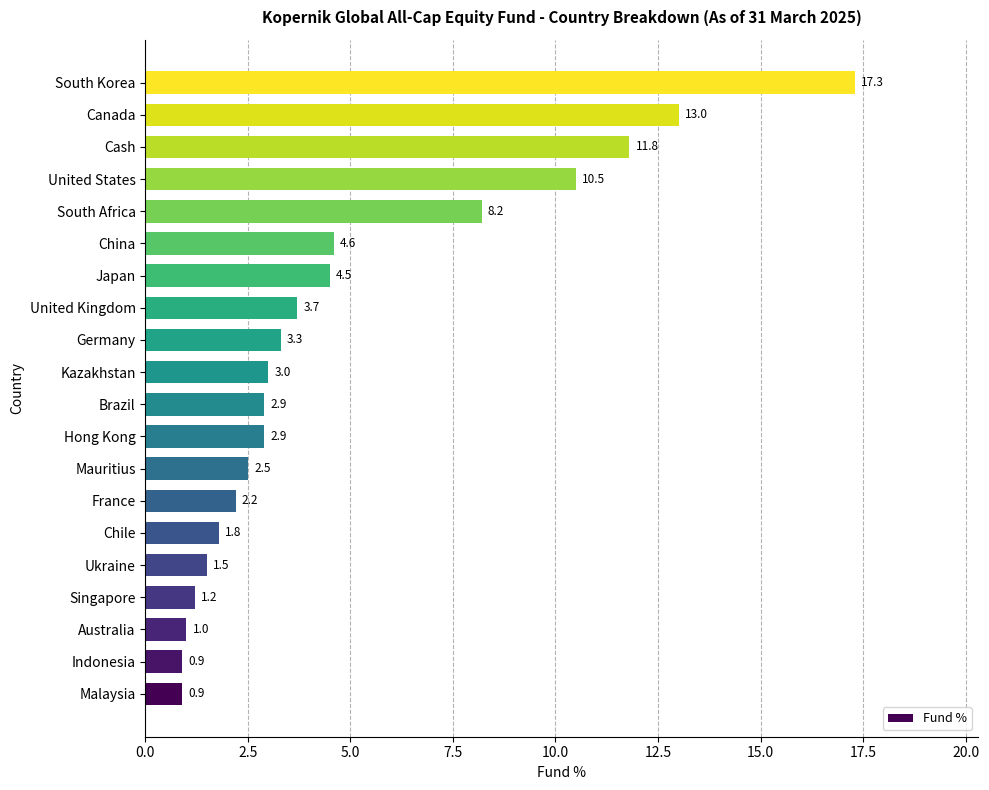

What is the minimum value shown in the chart?

0.9